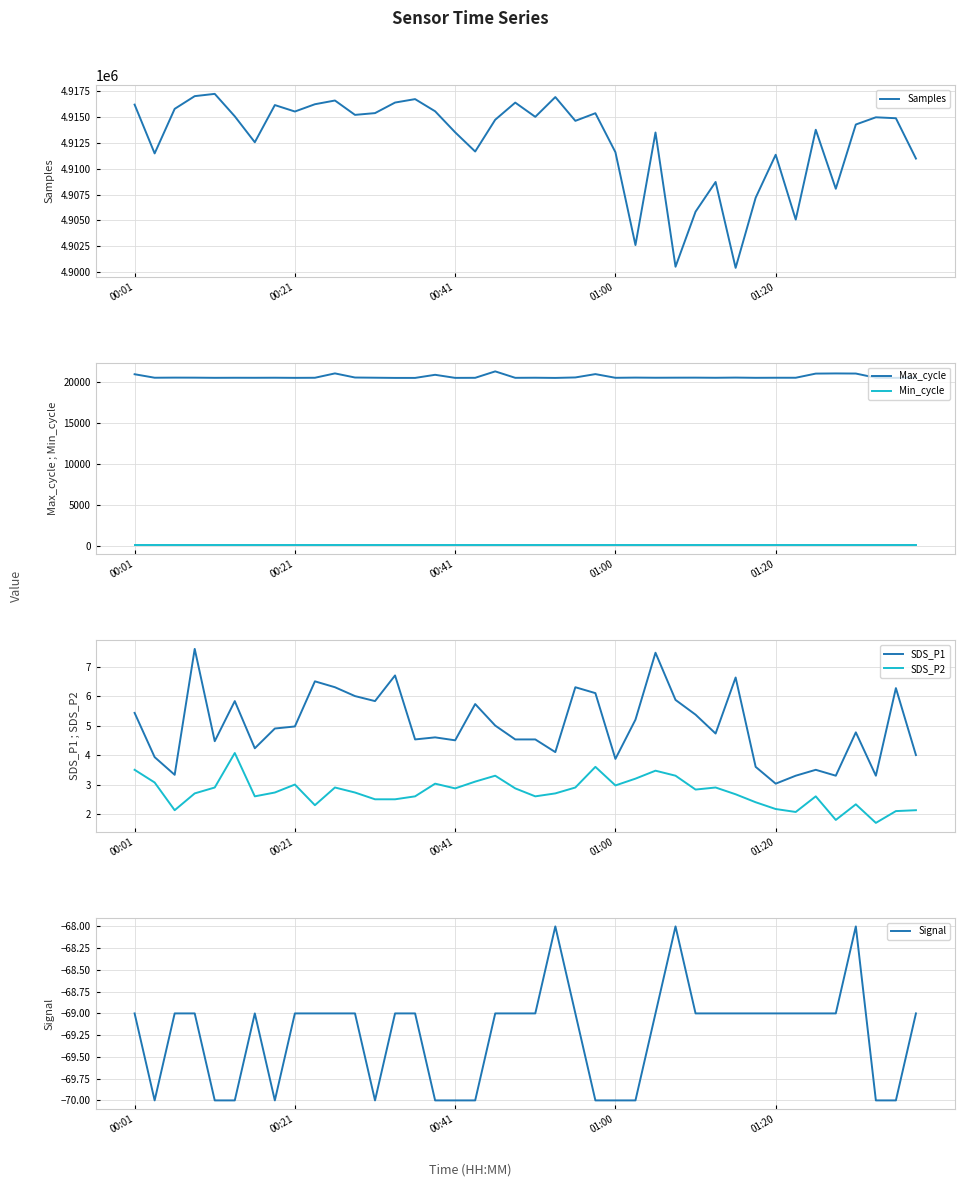

True or false: Signal and SDS_P1 intersect in this chart.

False